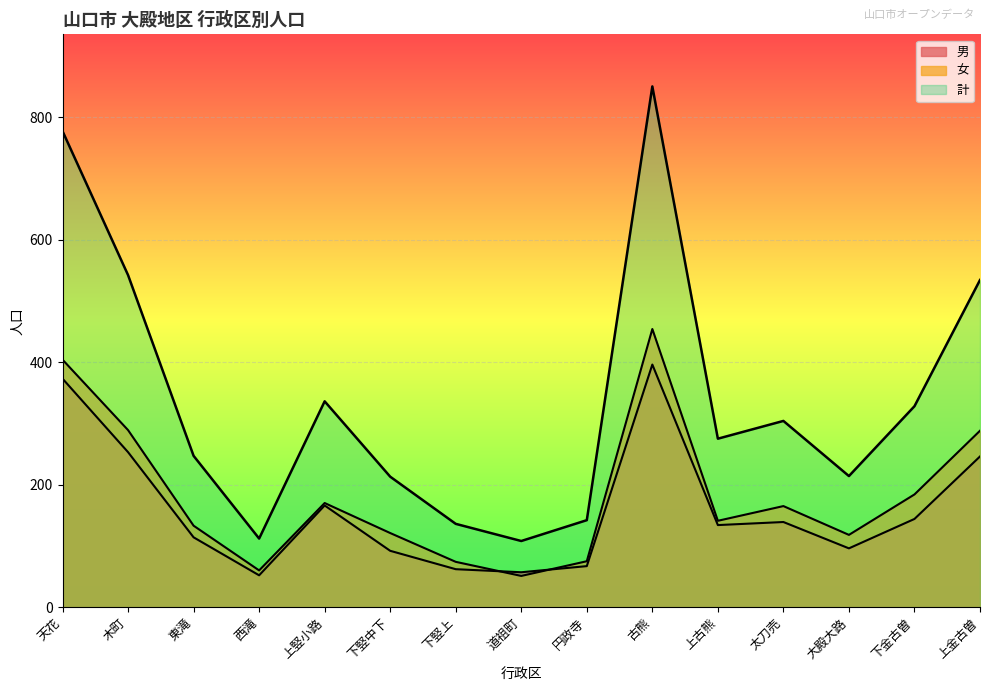

Is the value of 計 at 円政寺 greater than the value of 女 at 太刀売?

No